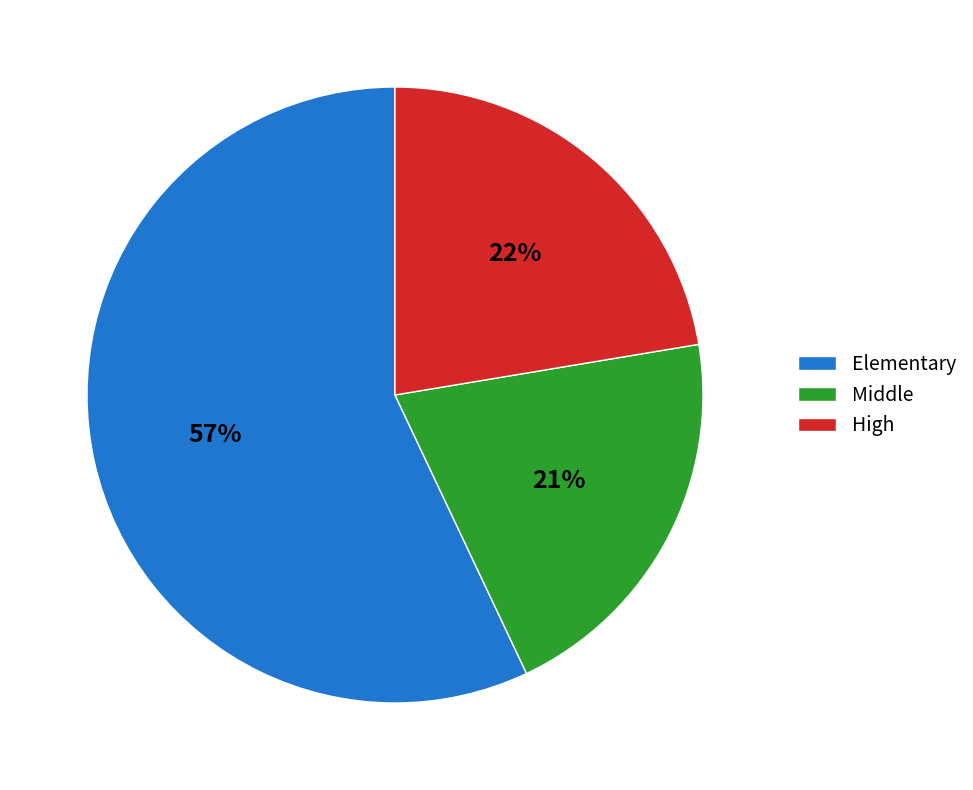

True or false: Middle accounts for 26% of the total.

False